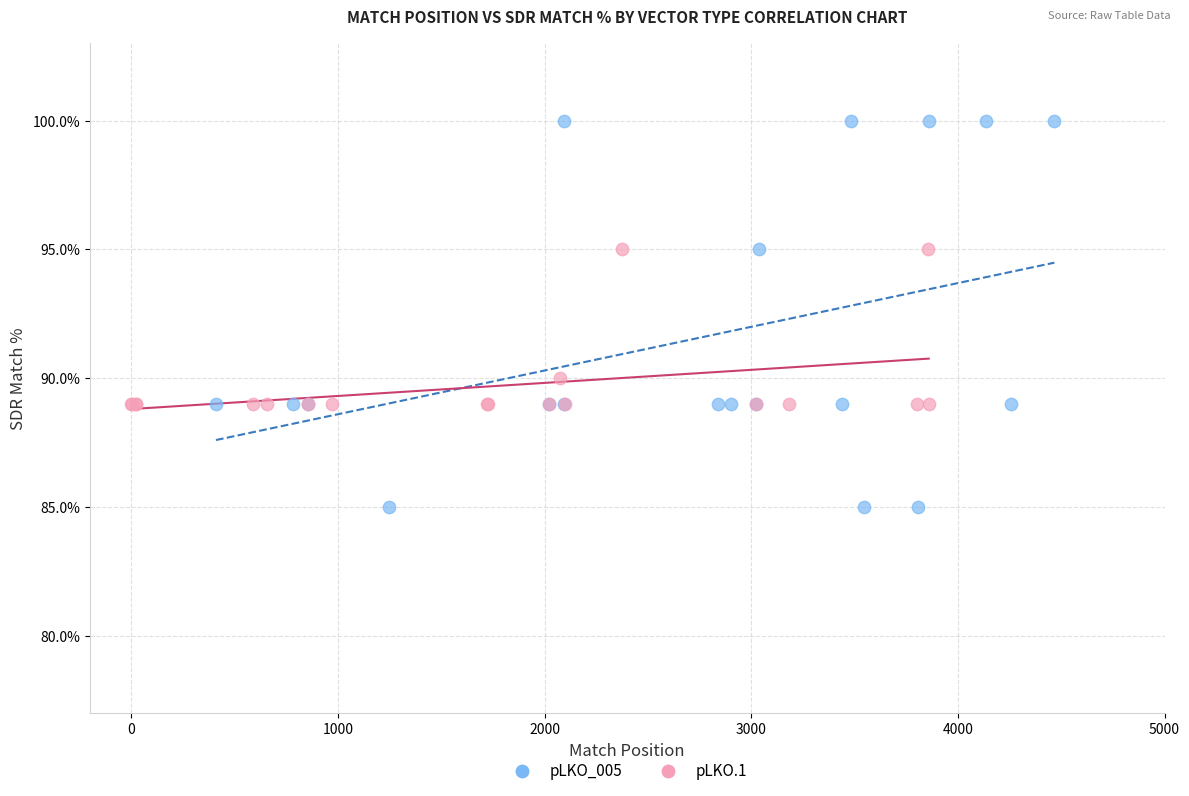

Which series reaches the minimum Y coordinate?

pLKO_005